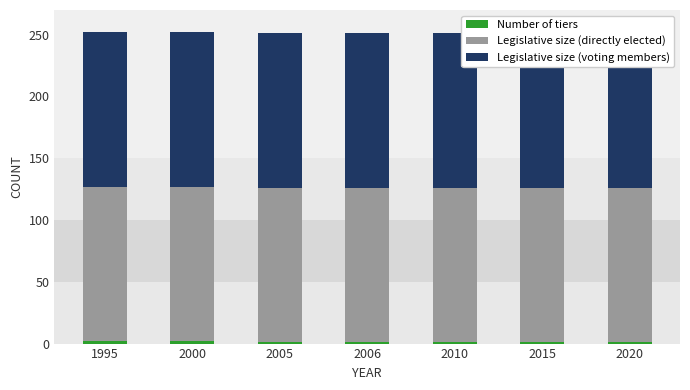

How many bars are there in total?

21